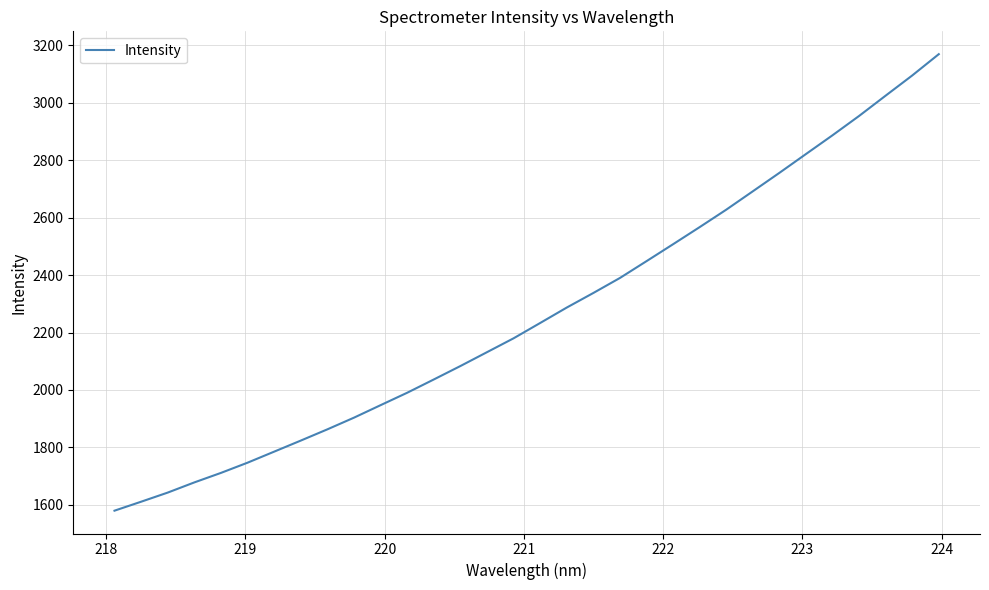

How many distinct data groups are displayed?

1